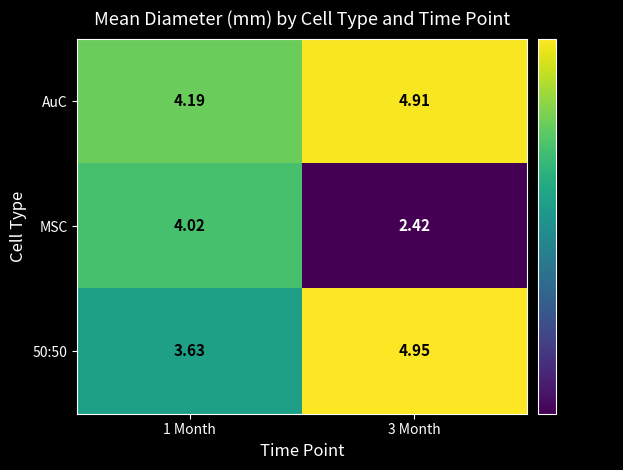

Between 1 Month and 3 Month, which series saw the biggest shift?

MSC